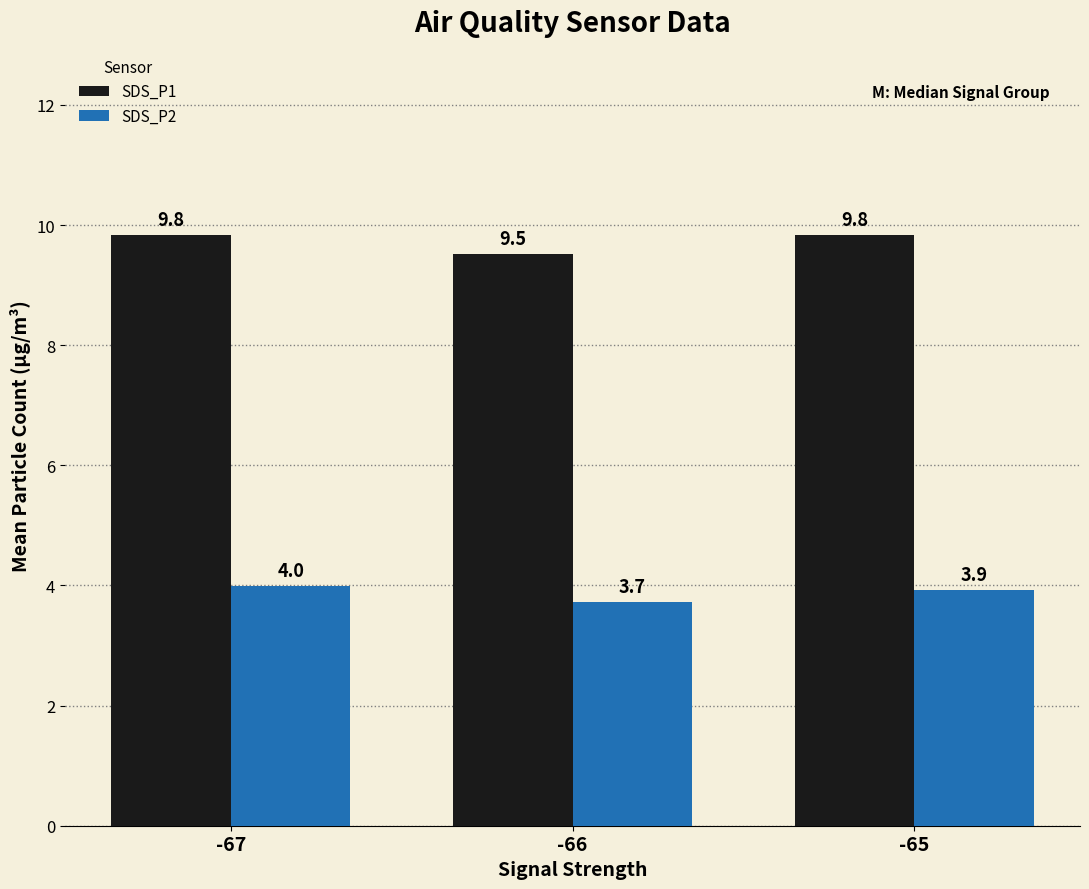

Reading left to right, list all the values displayed in this chart.

SDS_P1: -67=9.8	-66=9.5	-65=9.8
SDS_P2: -67=4.0	-66=3.7	-65=3.9